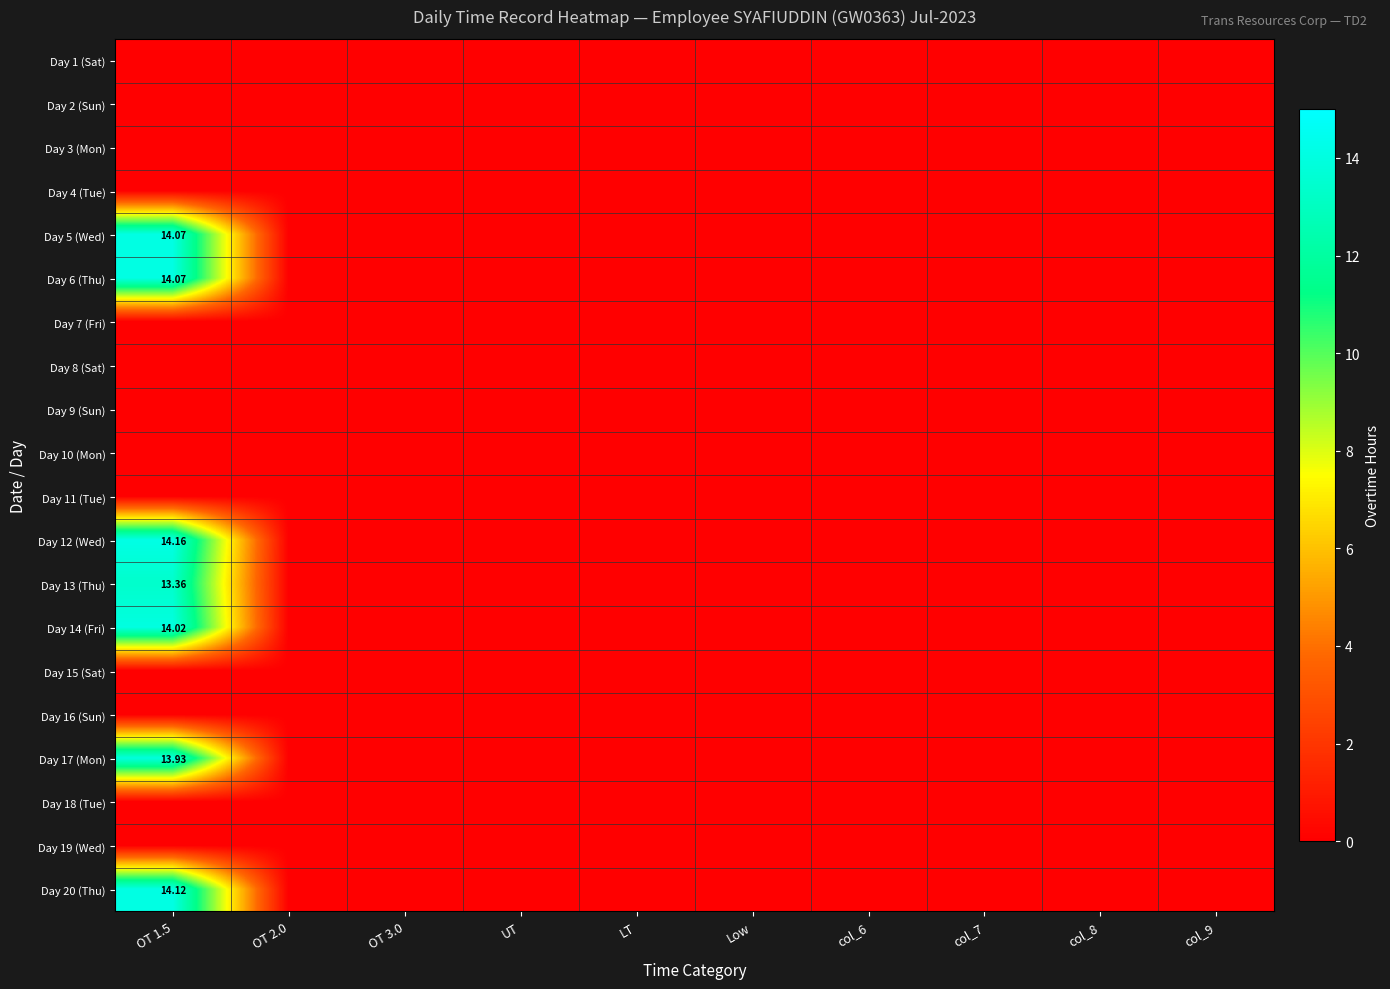

Which series changed the most between OT 1.5 and col_9?

Day 12 (Wed)